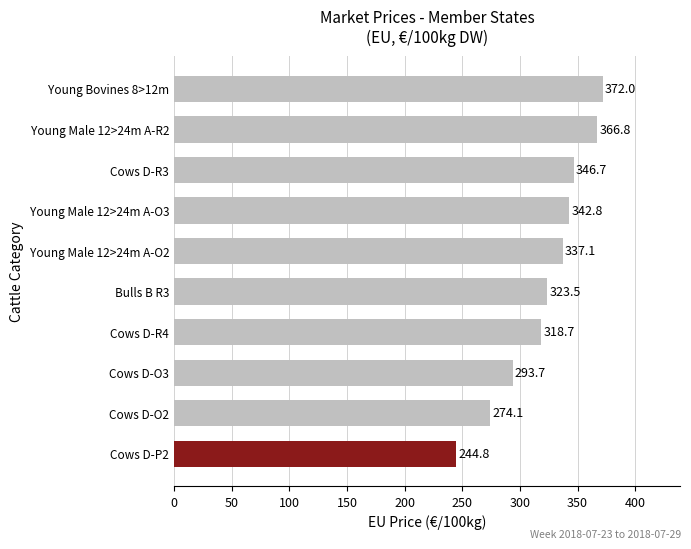

Reading top to bottom, transcribe all the data shown in this chart.

372.0	366.8	346.7	342.8	337.1	323.5	318.7	293.7	274.1	244.8